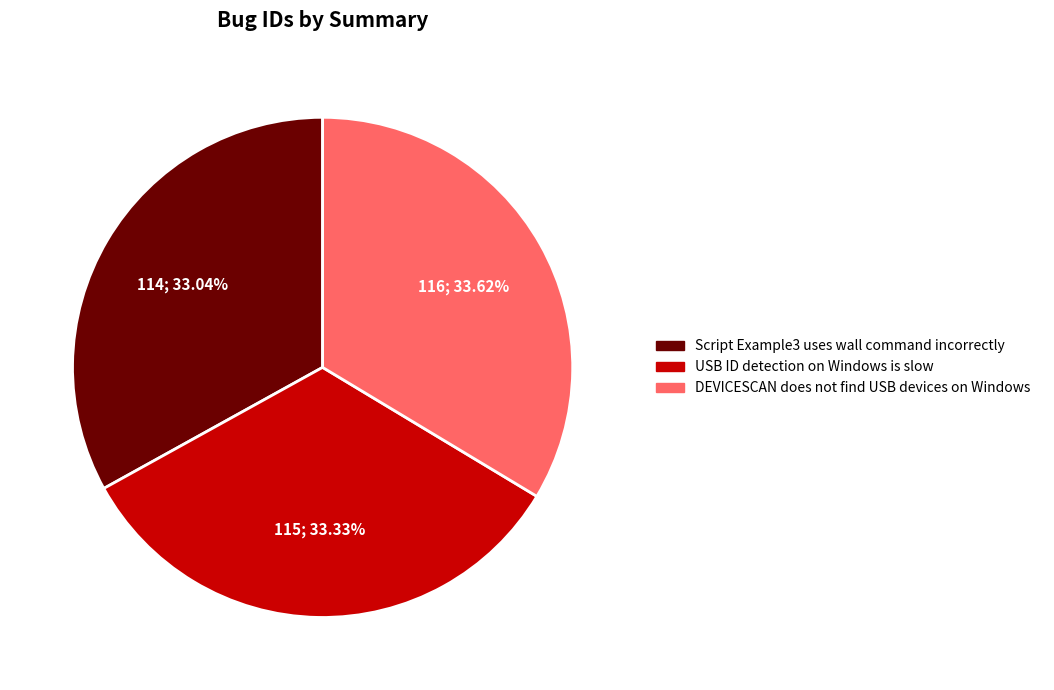

Does DEVICESCAN does not find USB devices on Windows account for over 50% of the chart?

No